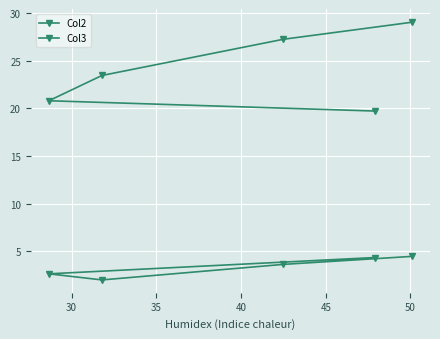

What is the sum of the Col2 values at 40 and 30?

48.1